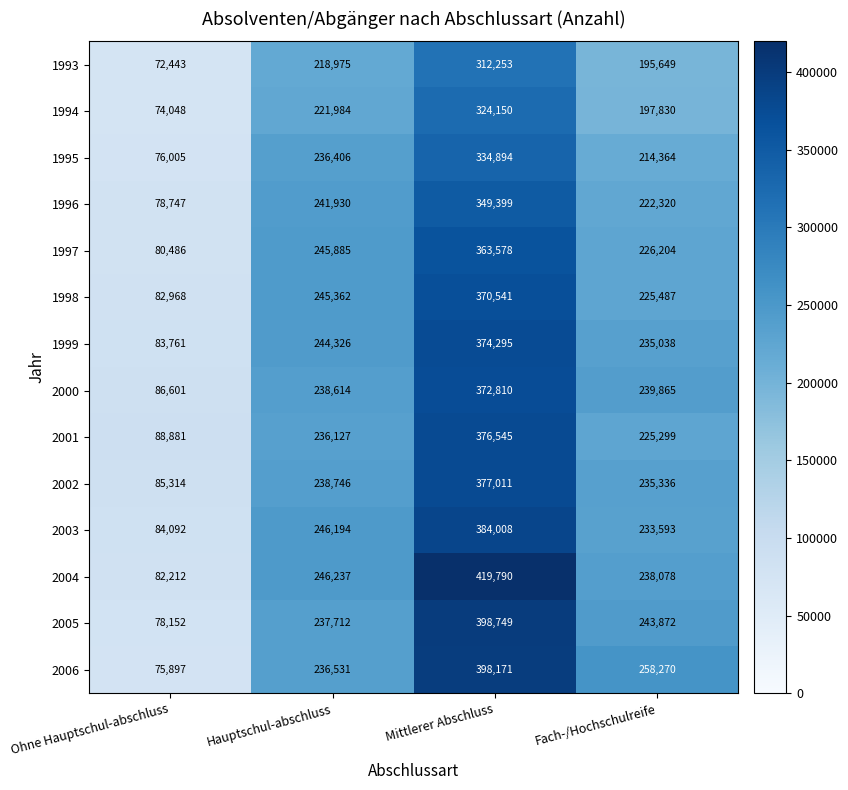

Where is 1993 nearest to the value 192348?

Fach-/Hochschulreife